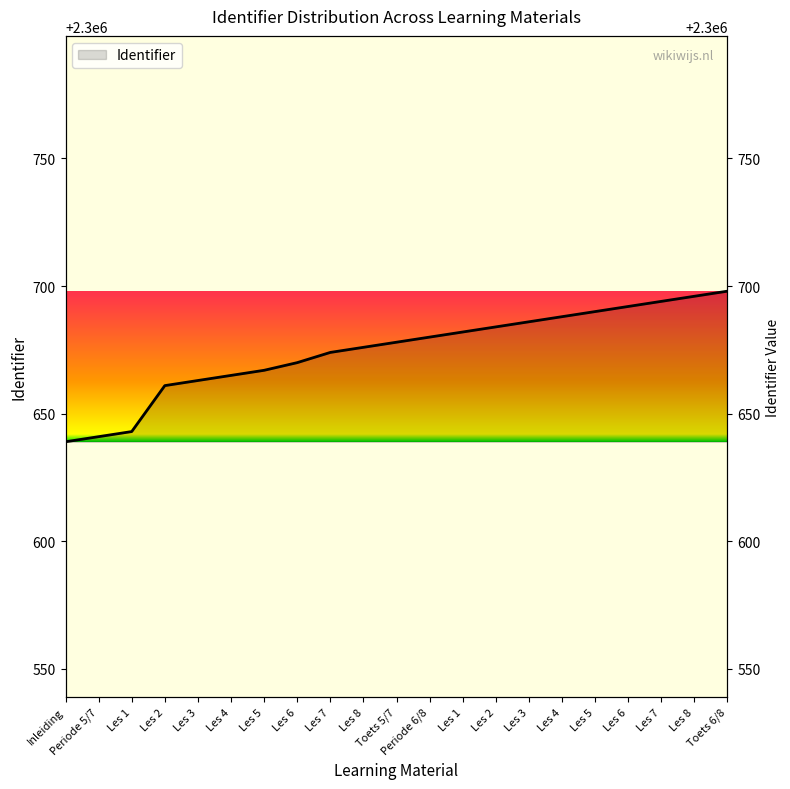

Which label corresponds to the smallest value in the chart?

Inleiding